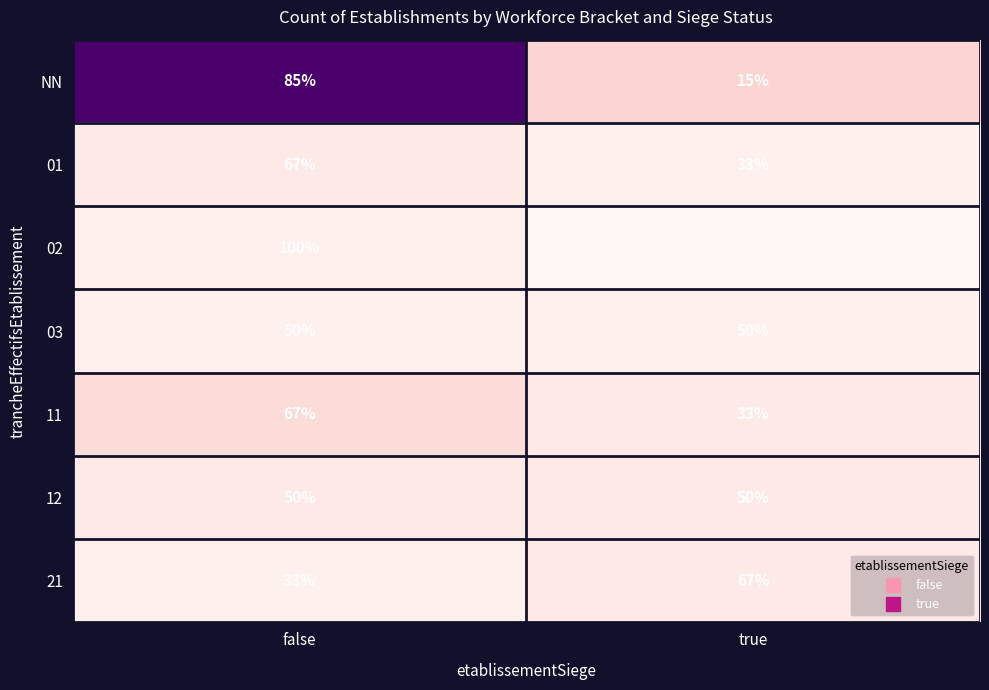

Is the value of 12 at false greater than the value of NN at true?

Yes